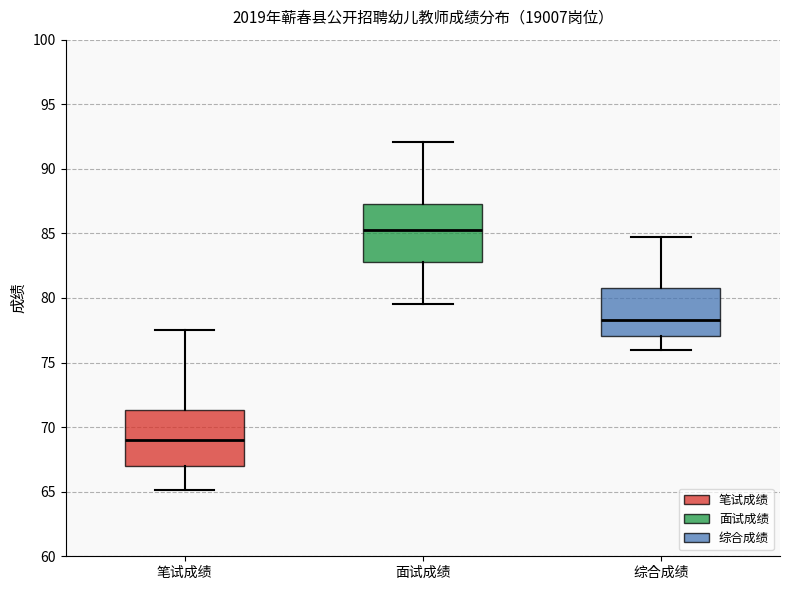

Reading left to right, transcribe this box plot: for each box, give where its median line is, the range the box spans, and where its two whiskers end, as read against the y-axis. The values are not printed on the chart, so give them approximately, as read against the axis.

笔试成绩: median 69.0, box 67.0 to 71.5, whiskers 65.0 to 77.5
面试成绩: median 85.5, box 83.0 to 87.5, whiskers 79.5 to 92.0
综合成绩: median 78.5, box 77.0 to 81.0, whiskers 76.0 to 84.5